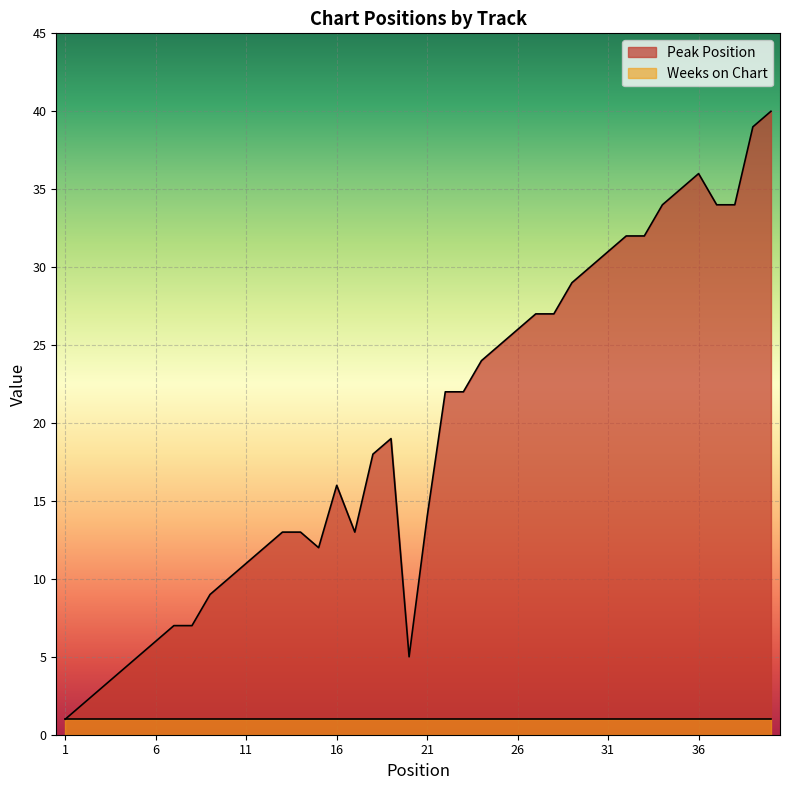

Rank the categories by value from highest to lowest.

40, 39, 36, 35, 34, 37, 38, 32, 33, 31, 30, 29, 27, 28, 26, 25, 24, 22, 23, 19, 18, 16, 21, 13, 14, 17, 12, 15, 11, 10, 9, 7, 8, 6, 5, 20, 4, 3, 2, 1